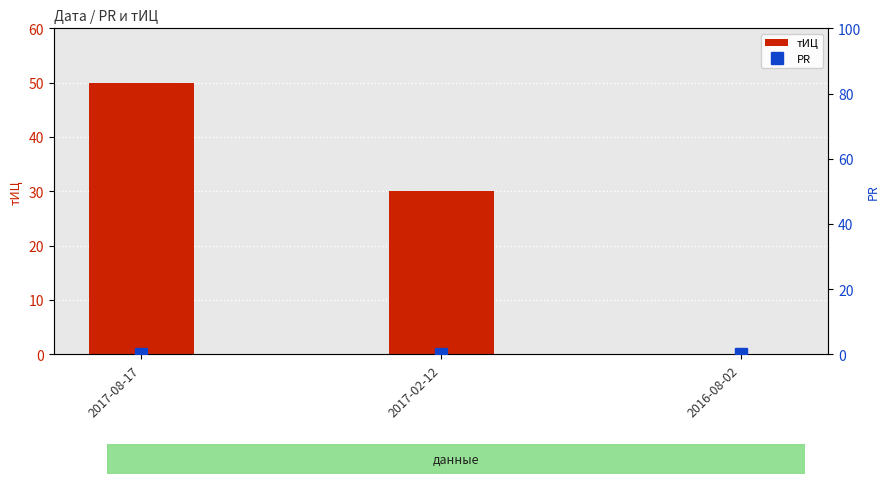

Reading left to right, list all the values displayed in this chart.

тИЦ: 50	30	0
PR: 0	0	0